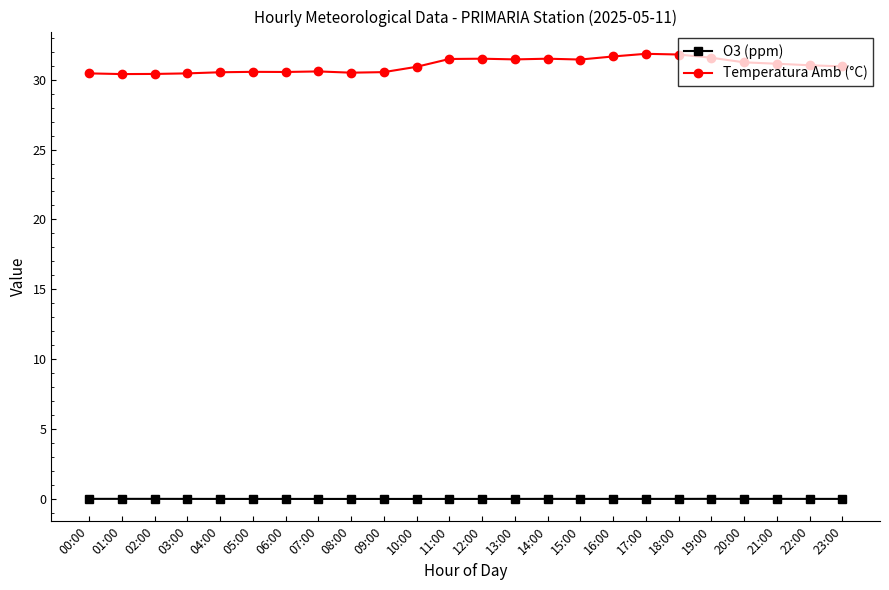

What is the maximum value shown in the chart?

31.9